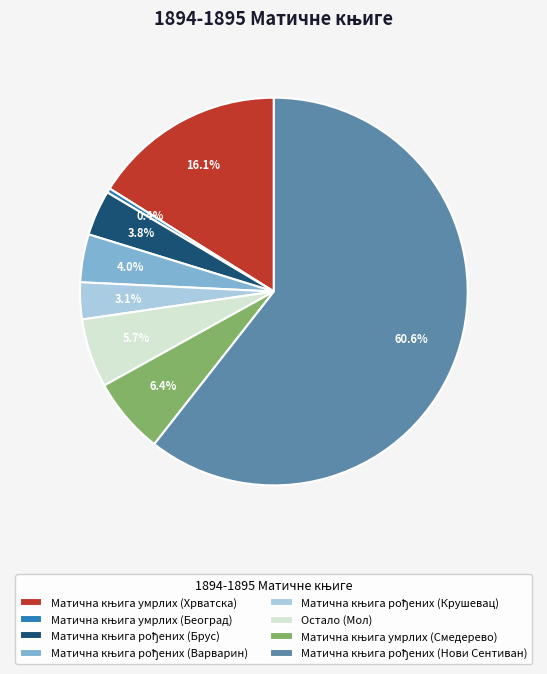

Is there any slice that represents more than half of the pie?

Yes